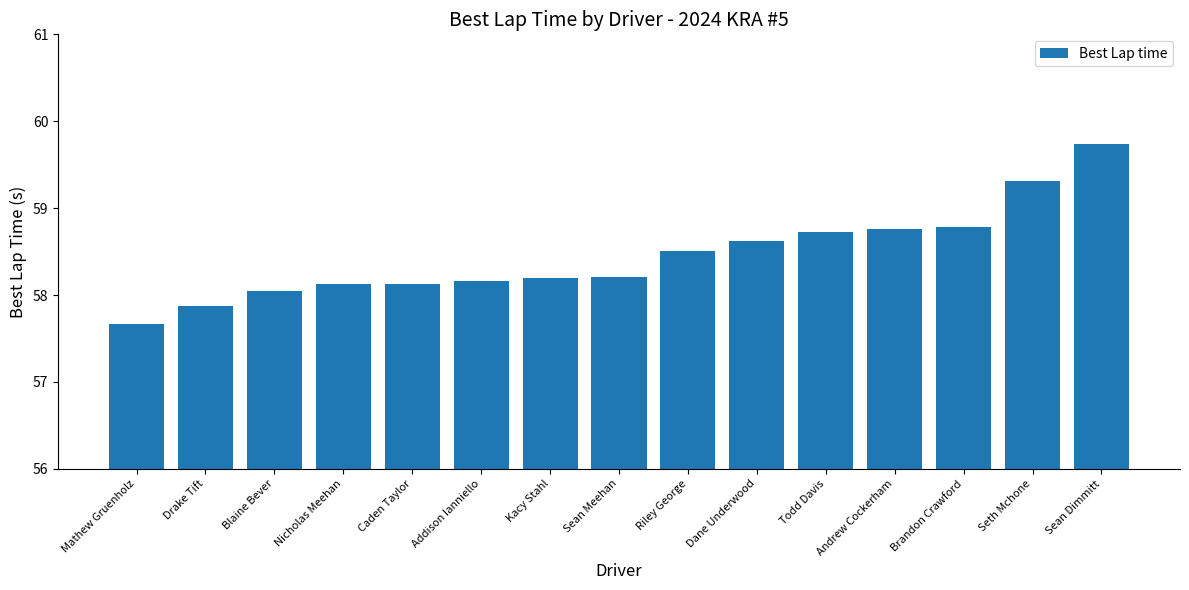

What is the minimum value shown in the chart?

57.7